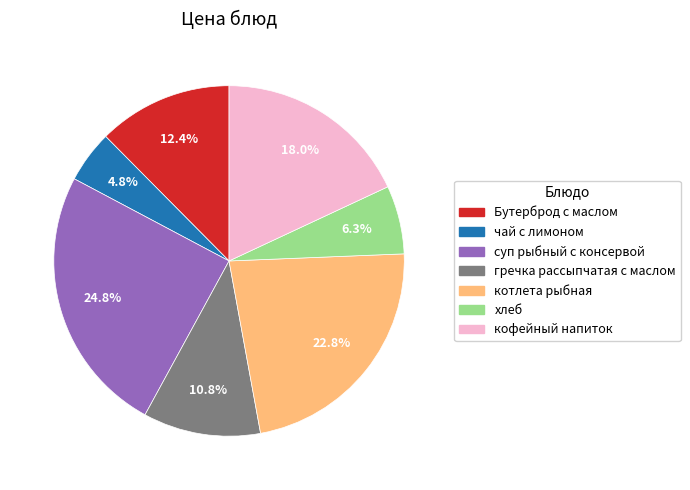

How many segments does this pie chart have?

7